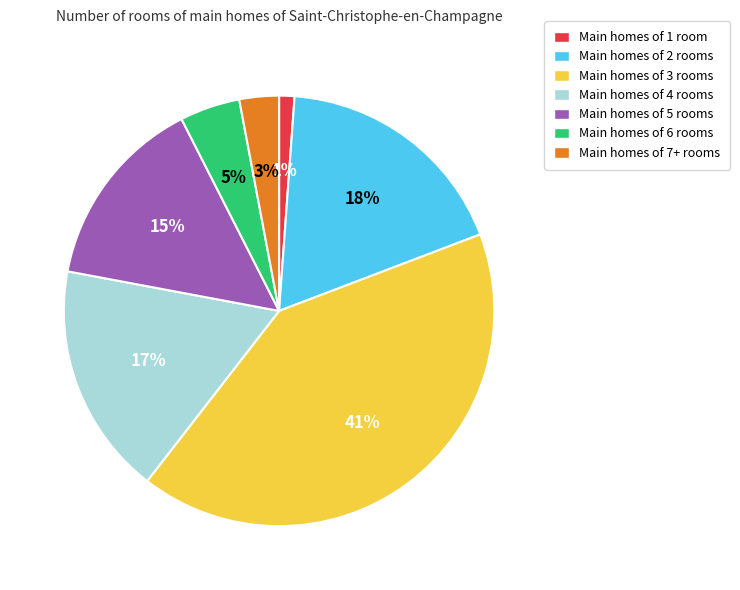

Which has a higher value, Main homes of 2 rooms or Main homes of 5 rooms?

Main homes of 2 rooms